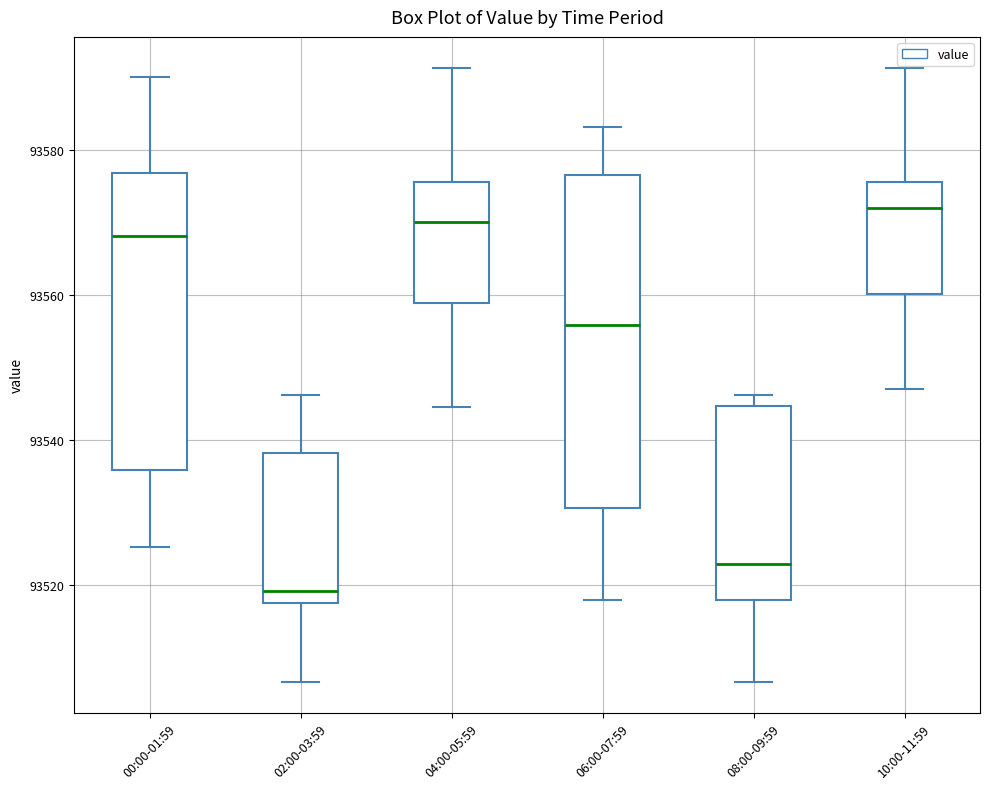

Where does the median line of the box for 10:00-11:59 sit on the y-axis? The values are not printed on the chart, so give them approximately, as read against the axis.

93572